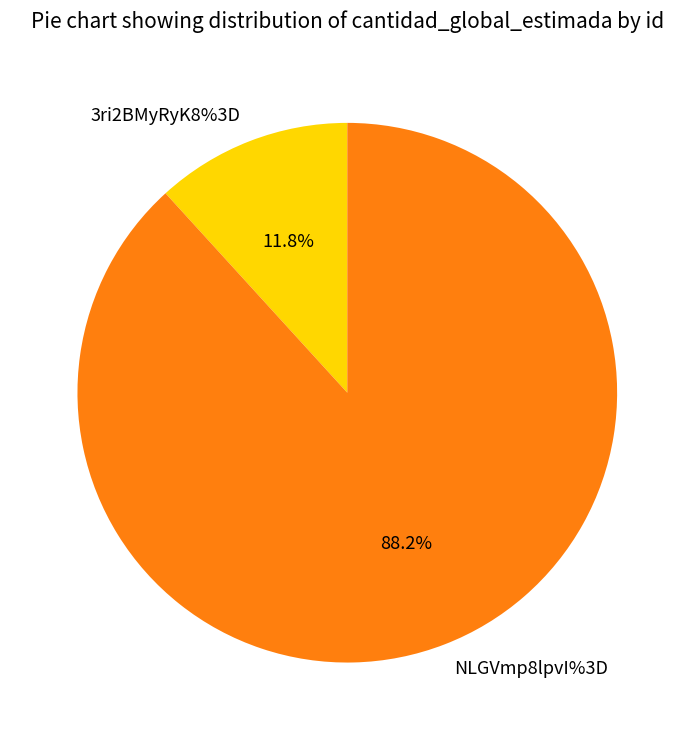

What portion of the pie excludes 3ri2BMyRyK8%3D?

88.2%